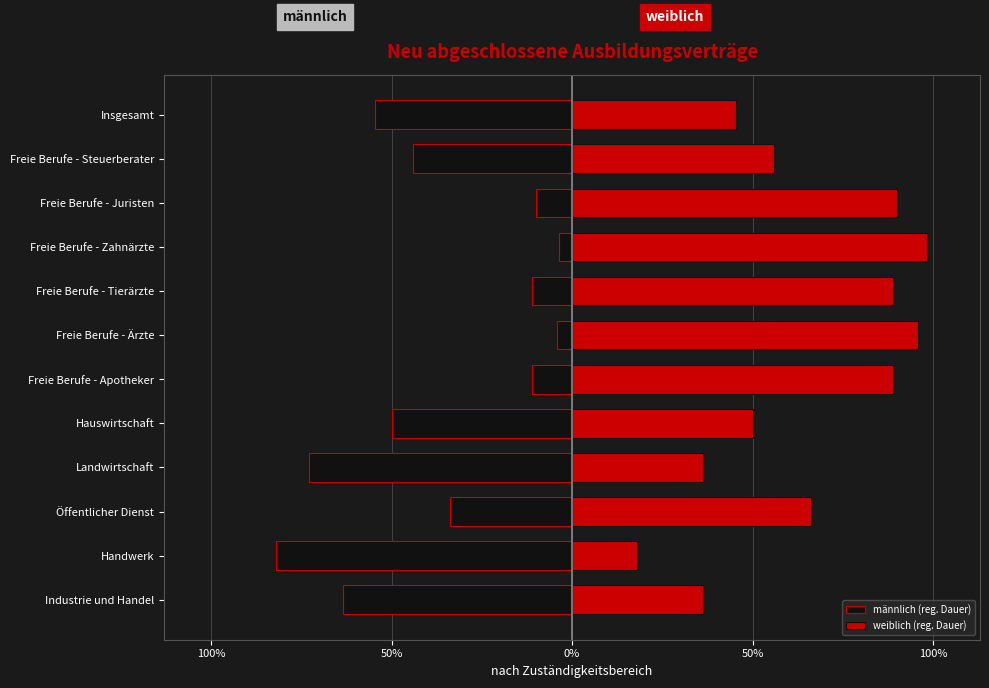

What is the average value of the weiblich (reg. Dauer) series?

64.2